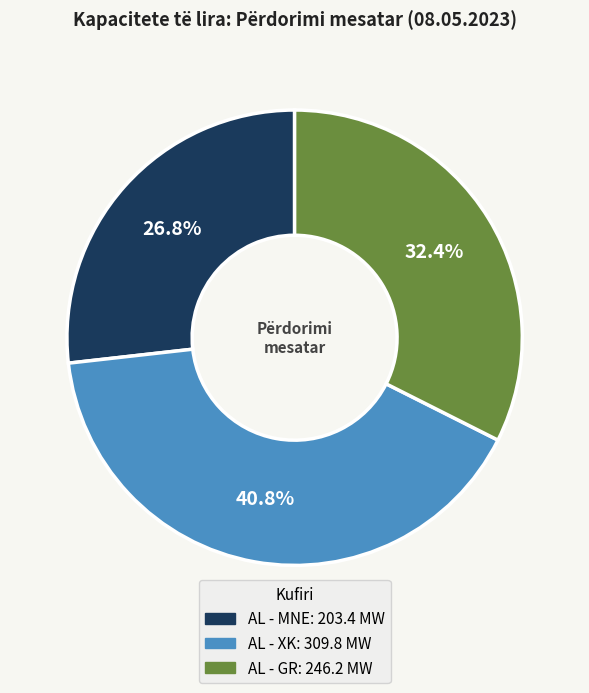

Does any single category account for the majority?

No